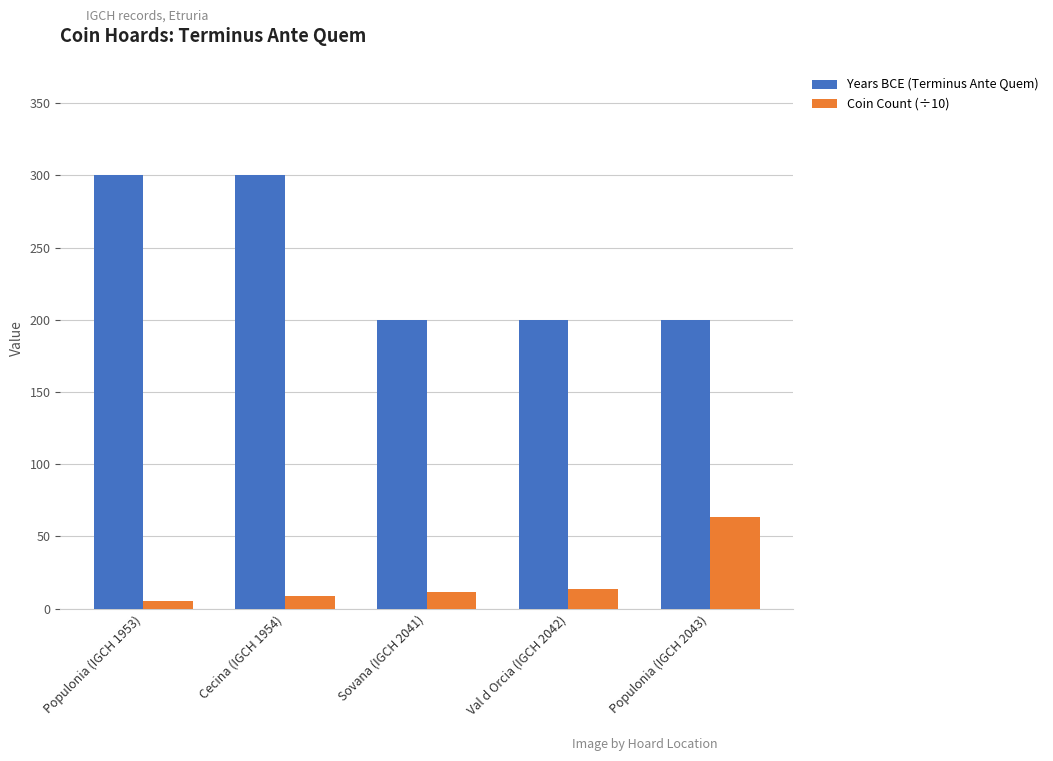

How many series are shown in this chart?

2